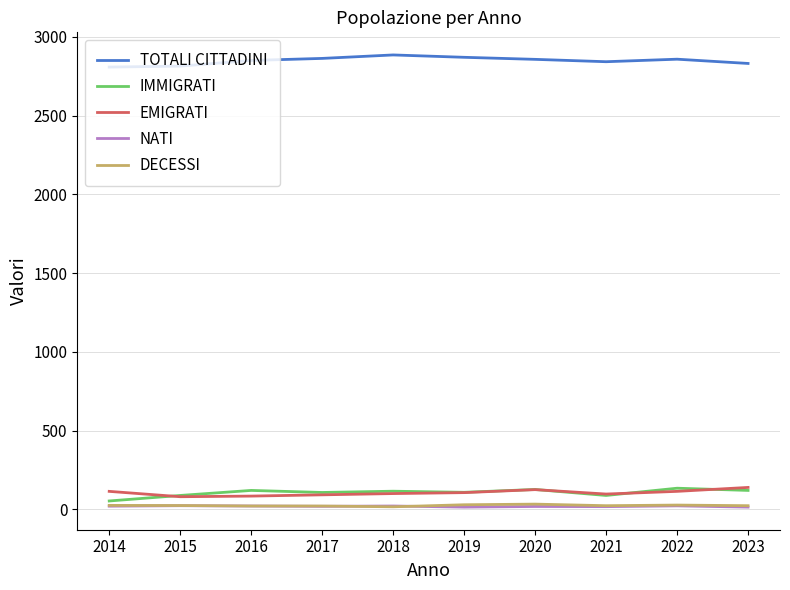

Between 2014 and 2018, which series saw the biggest shift?

TOTALI CITTADINI